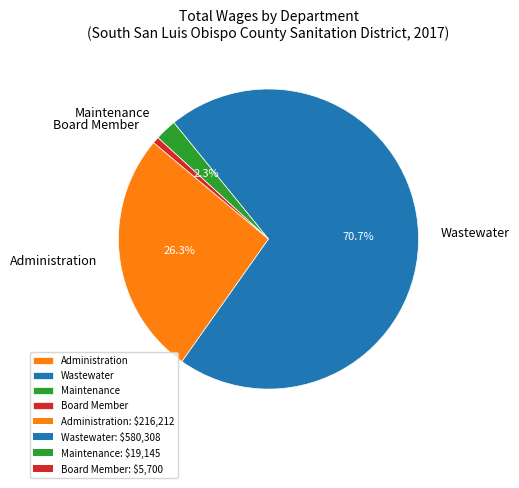

What is the largest slice in the pie chart?

Wastewater